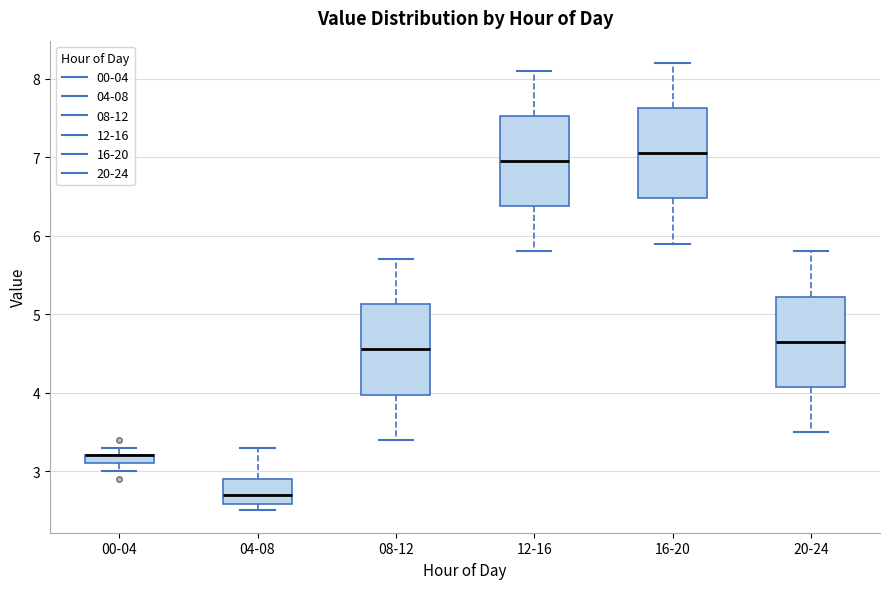

Where is the lower edge of the box for 08-12 on the y-axis? The values are not printed on the chart, so give them approximately, as read against the axis.

4.0